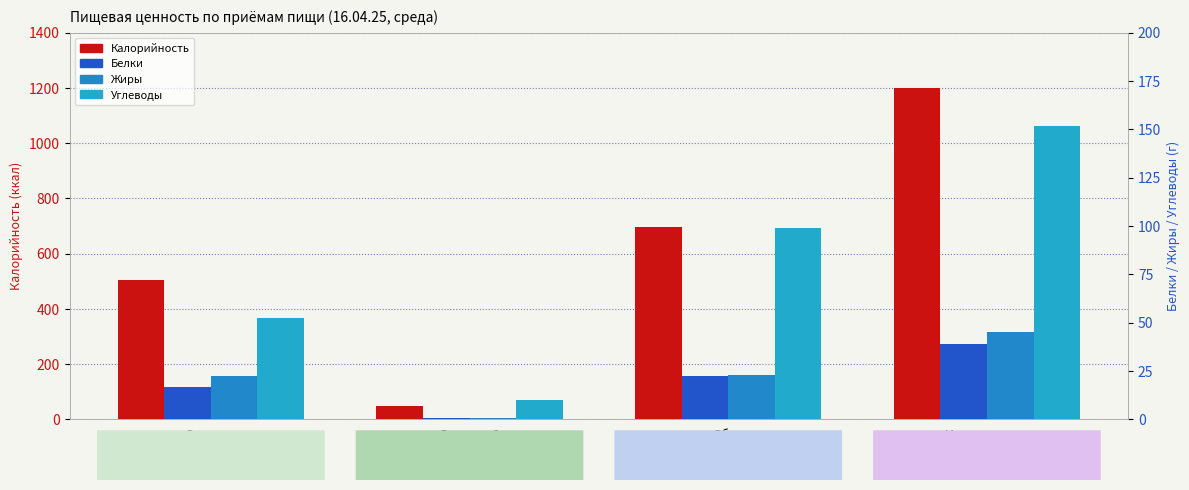

The Калорийность series shows 47.0 at Завтрак 2. True or false?

True